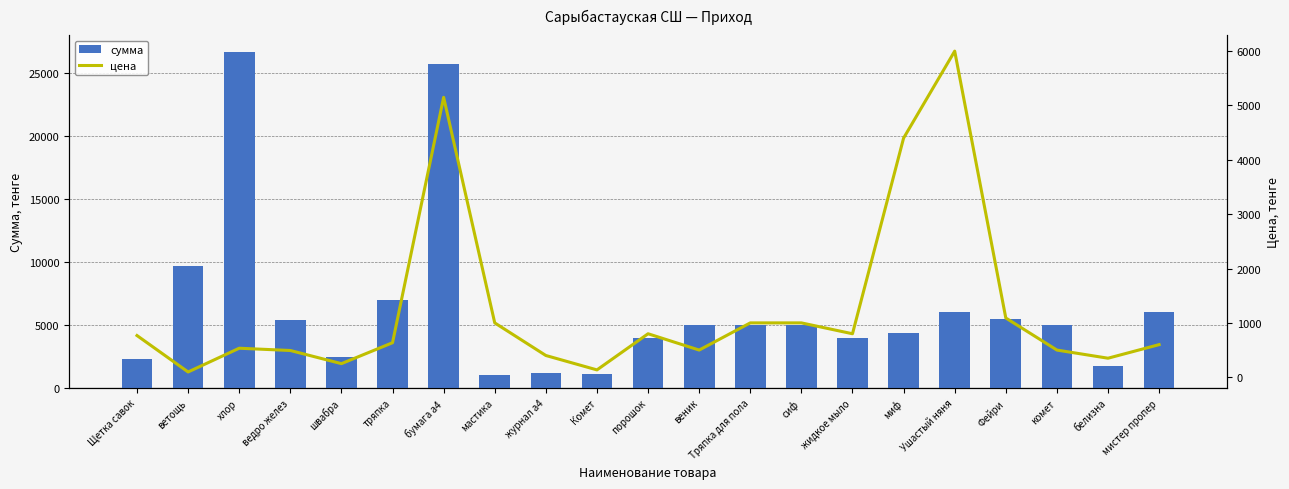

What position from the left is сиф?

14